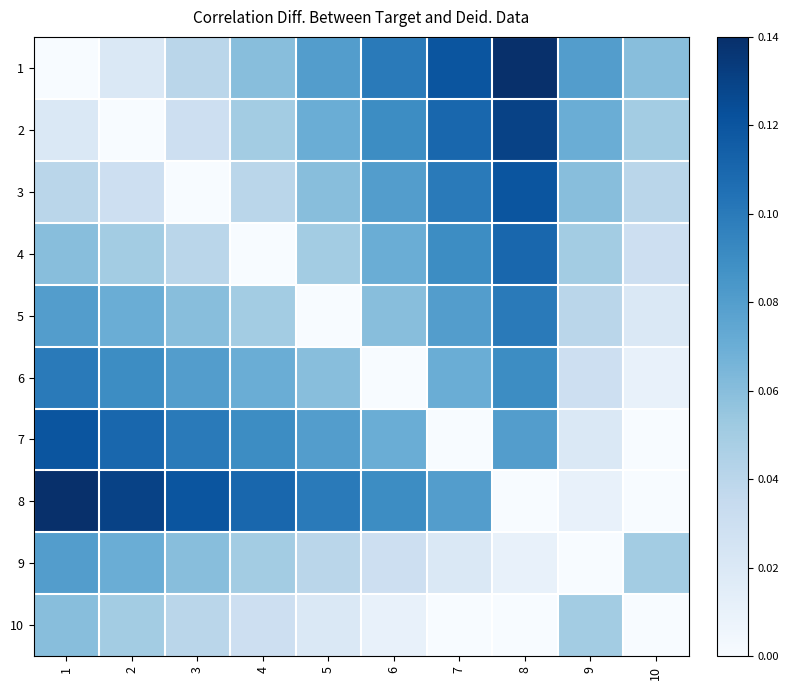

Reading right to left, what are all the values shown in this chart?

1: 10=0.1	9=0.1	8=0.1	7=0.1	6=0.1	5=0.1	4=0.1	3=0.0	2=0.0	1=0.0
2: 10=0.1	9=0.1	8=0.1	7=0.1	6=0.1	5=0.1	4=0.1	3=0.0	2=0.0	1=0.0
3: 10=0.0	9=0.1	8=0.1	7=0.1	6=0.1	5=0.1	4=0.0	3=0.0	2=0.0	1=0.0
4: 10=0.0	9=0.1	8=0.1	7=0.1	6=0.1	5=0.1	4=0.0	3=0.0	2=0.1	1=0.1
5: 10=0.0	9=0.0	8=0.1	7=0.1	6=0.1	5=0.0	4=0.1	3=0.1	2=0.1	1=0.1
6: 10=0.0	9=0.0	8=0.1	7=0.1	6=0.0	5=0.1	4=0.1	3=0.1	2=0.1	1=0.1
7: 10=0.0	9=0.0	8=0.1	7=0.0	6=0.1	5=0.1	4=0.1	3=0.1	2=0.1	1=0.1
8: 10=0.0	9=0.0	8=0.0	7=0.1	6=0.1	5=0.1	4=0.1	3=0.1	2=0.1	1=0.1
9: 10=0.1	9=0.0	8=0.0	7=0.0	6=0.0	5=0.0	4=0.1	3=0.1	2=0.1	1=0.1
10: 10=0.0	9=0.1	8=0.0	7=0.0	6=0.0	5=0.0	4=0.0	3=0.0	2=0.1	1=0.1